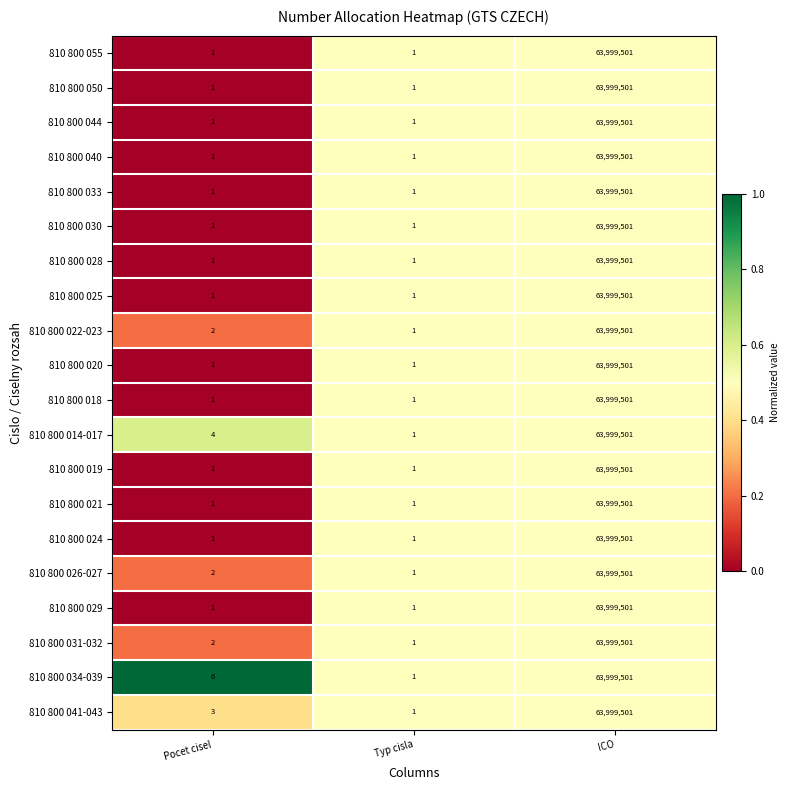

At which label does 810 800 040 reach its peak?

ICO